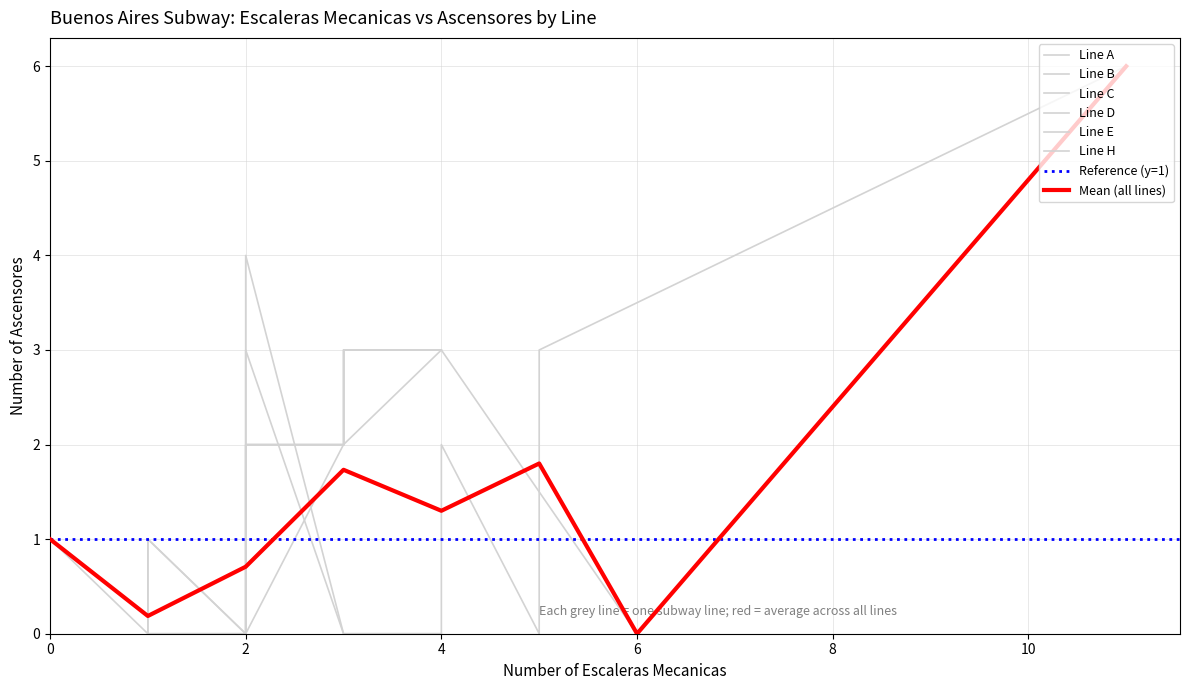

Is the value of mean_y at mean_x greater than the value of mean_x at mean_x?

Yes